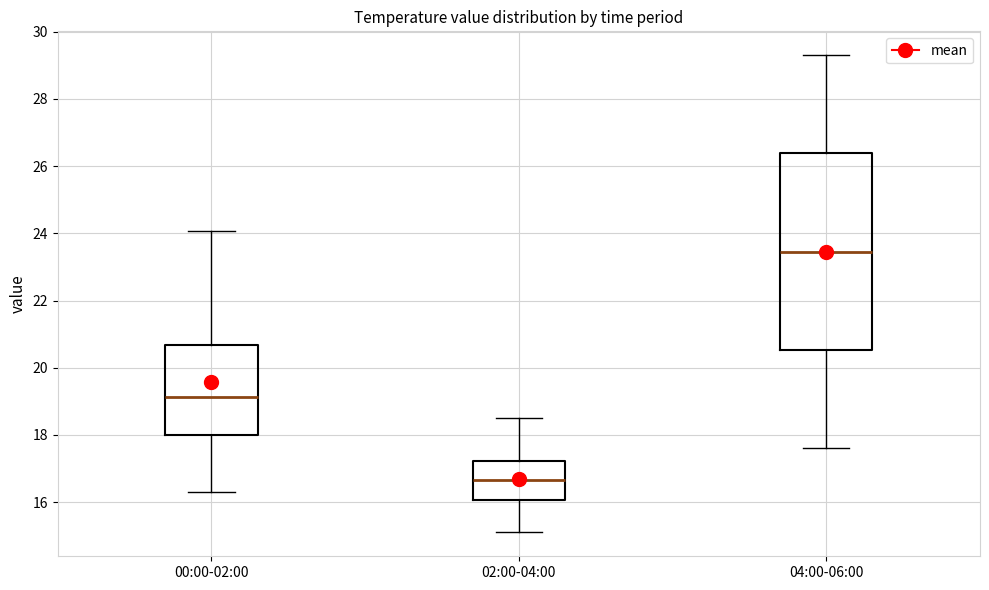

Where does the upper whisker of the box for 00:00-02:00 end on the y-axis? The values are not printed on the chart, so give them approximately, as read against the axis.

24.0